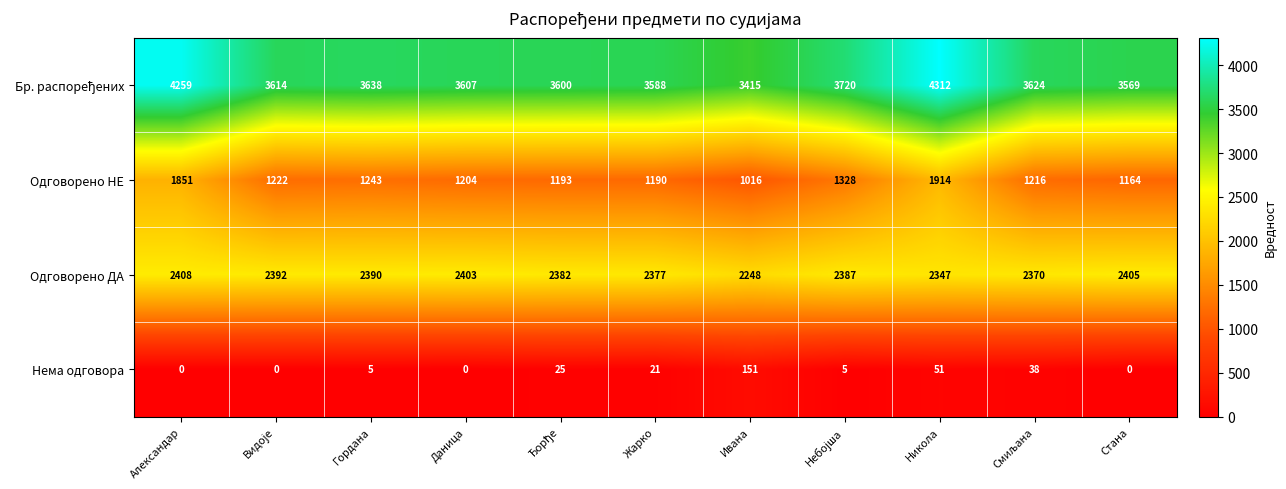

Which category has the highest value in the Одговорено НЕ series?

Никола